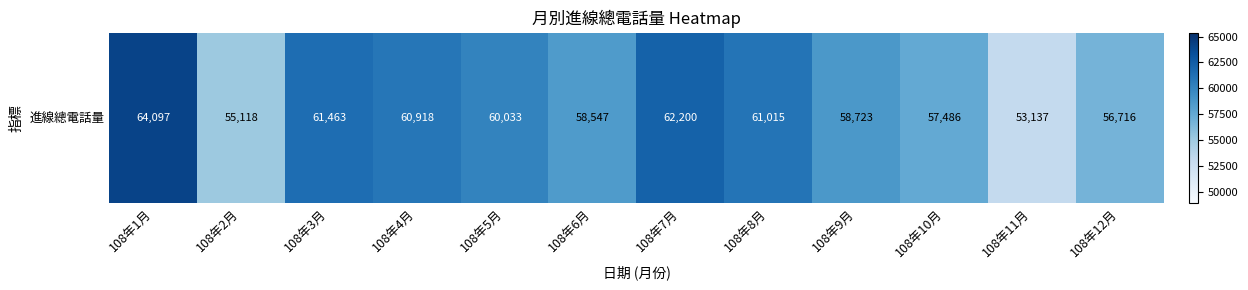

Rank the categories by value from highest to lowest.

108年1月, 108年7月, 108年3月, 108年8月, 108年4月, 108年5月, 108年9月, 108年6月, 108年10月, 108年12月, 108年2月, 108年11月